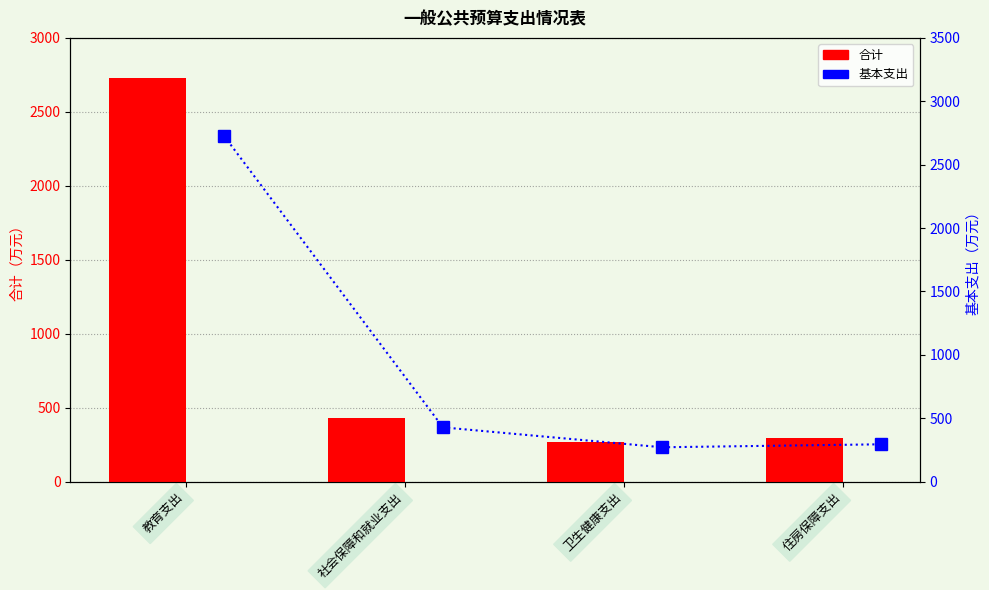

Is it true that 合计 equals 3660.2 at 教育支出?

False